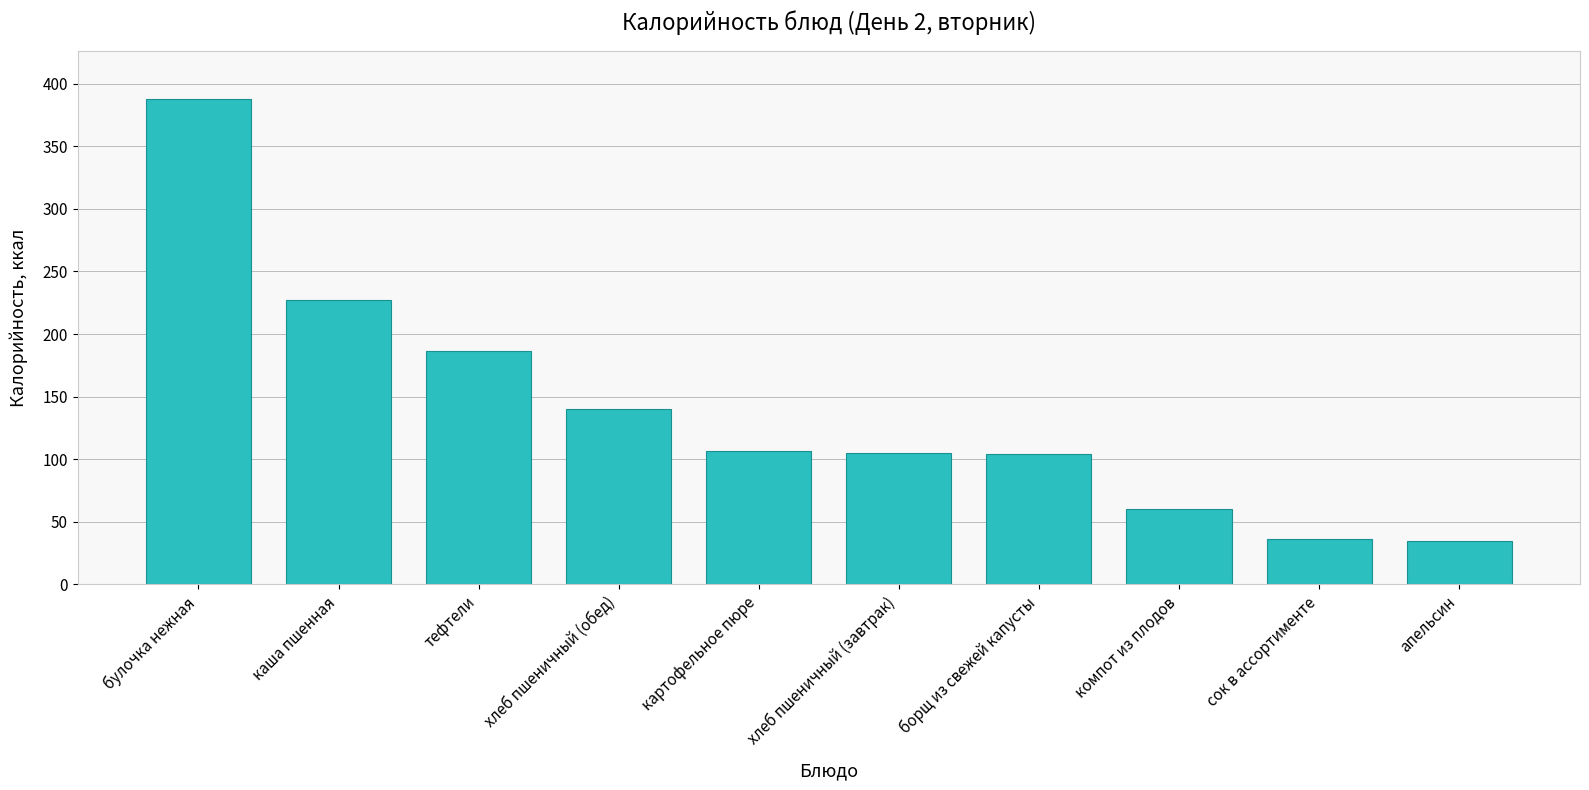

What is the difference between the maximum and minimum values?

352.6